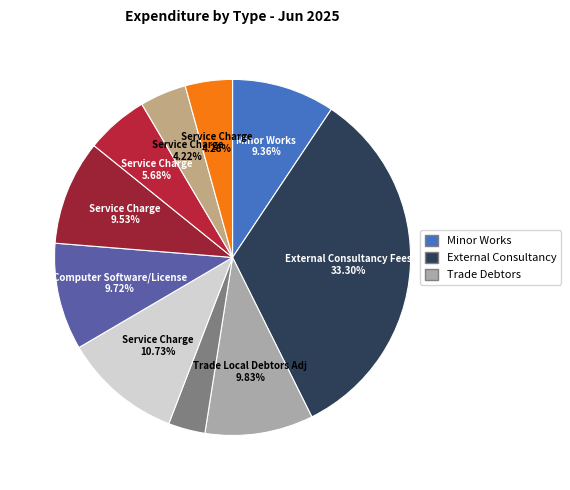

Count the number of slices in the pie.

10